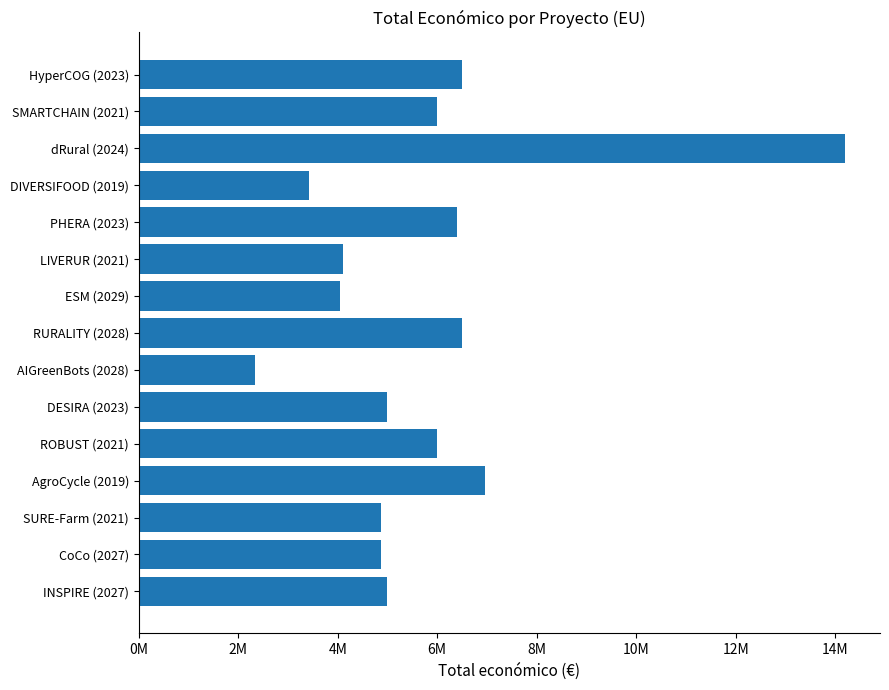

What is the maximum value shown in the chart?

14186402